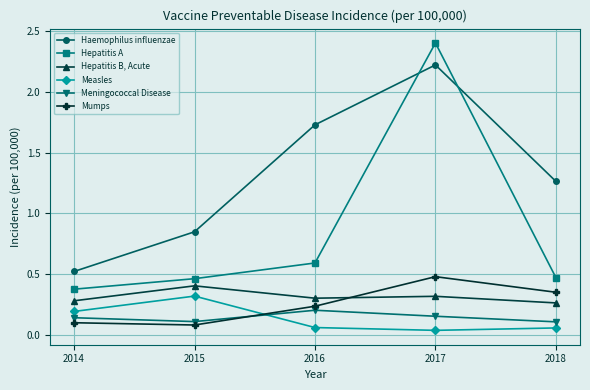

True or false: Measles and Mumps intersect in this chart.

True